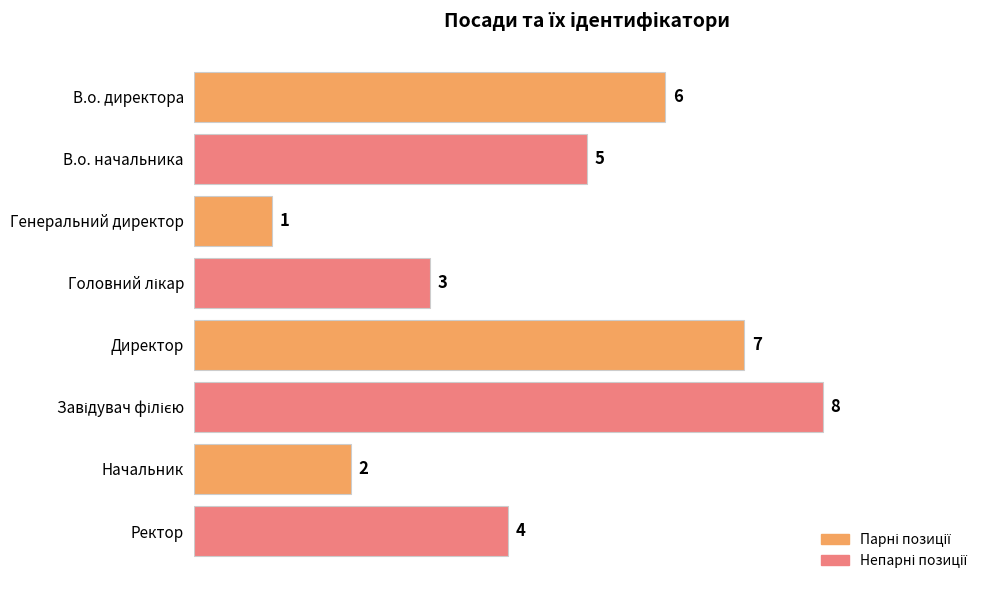

True or false: the data shows 5 at В.о. начальника.

True